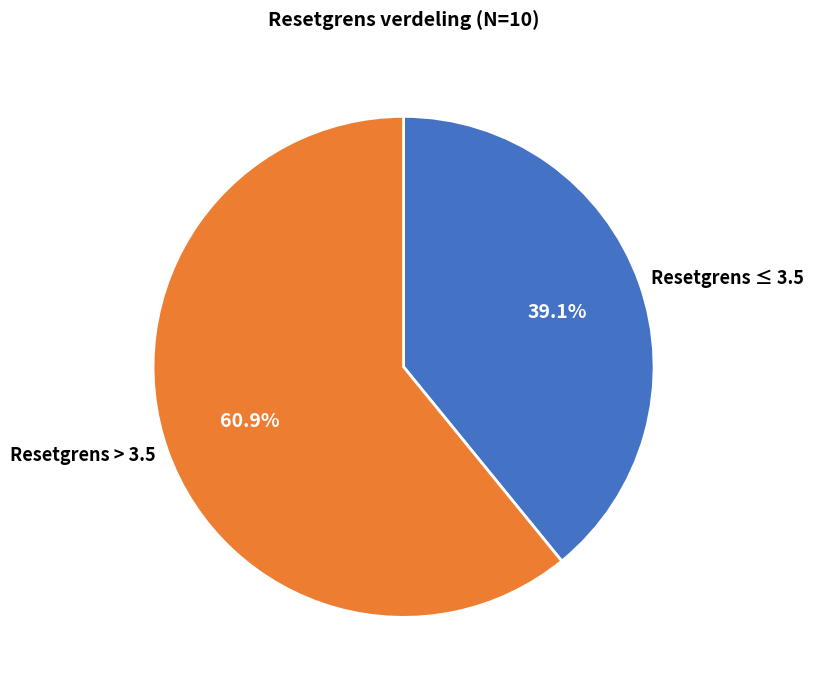

Approximately how many times larger is the value at Resetgrens ≤ 3.5 compared to Resetgrens > 3.5?

0.6